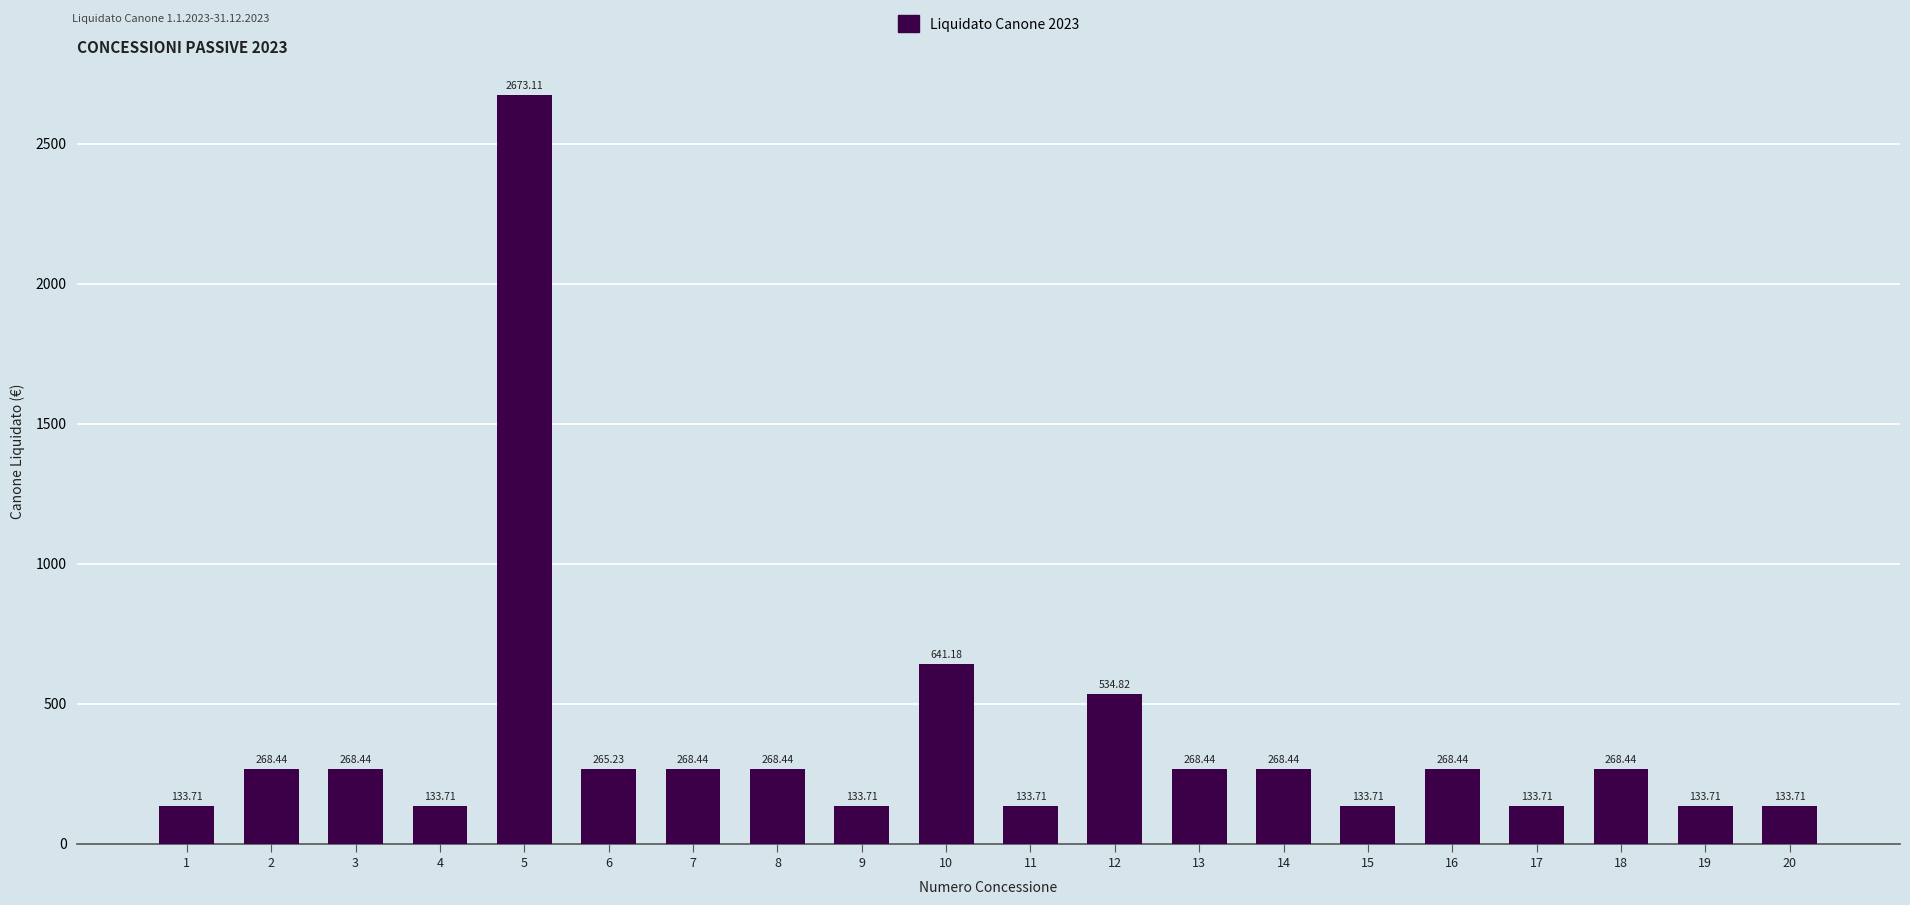

What is the change in value from 1 to 10?

+507.5